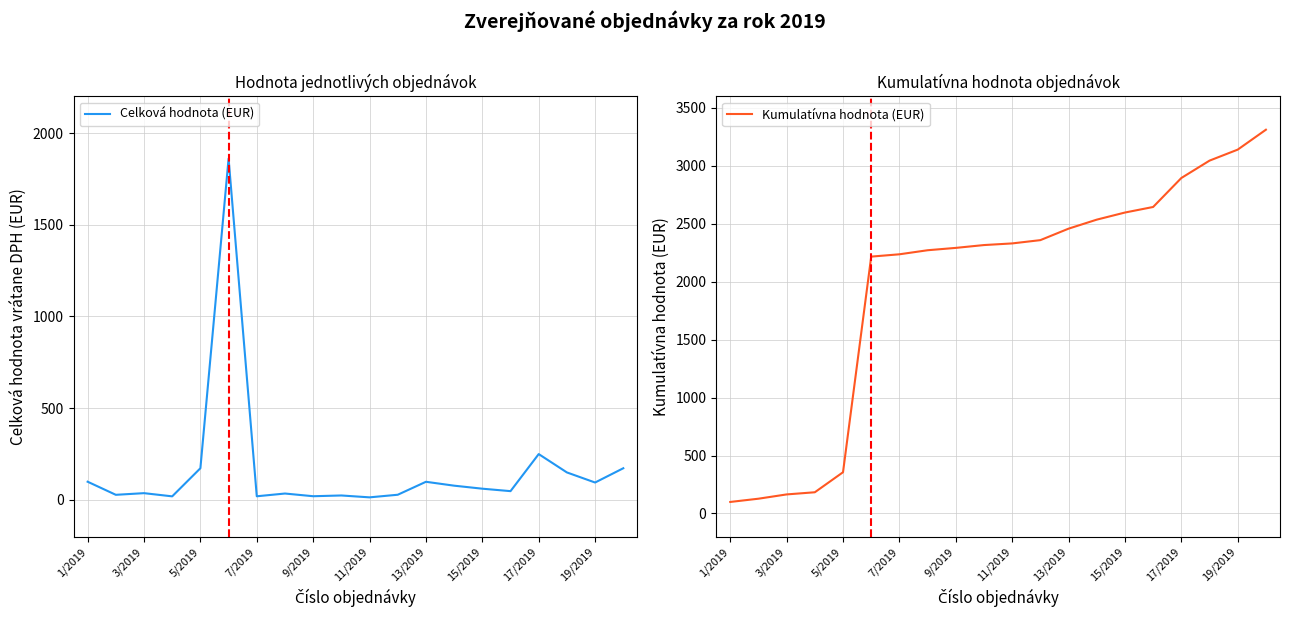

How many lines are shown in the chart?

2